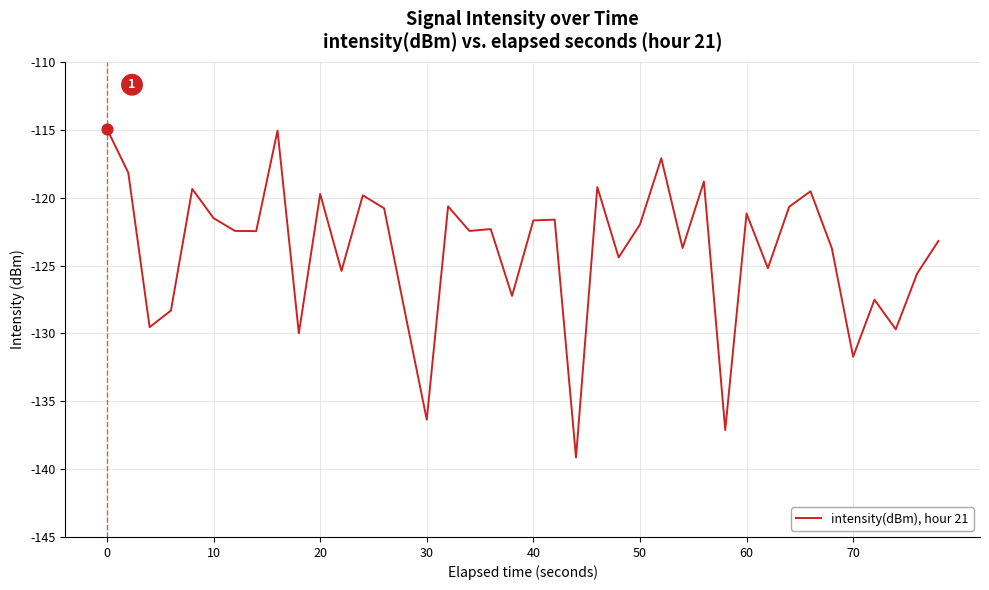

What is the maximum value shown in the chart?

-114.9